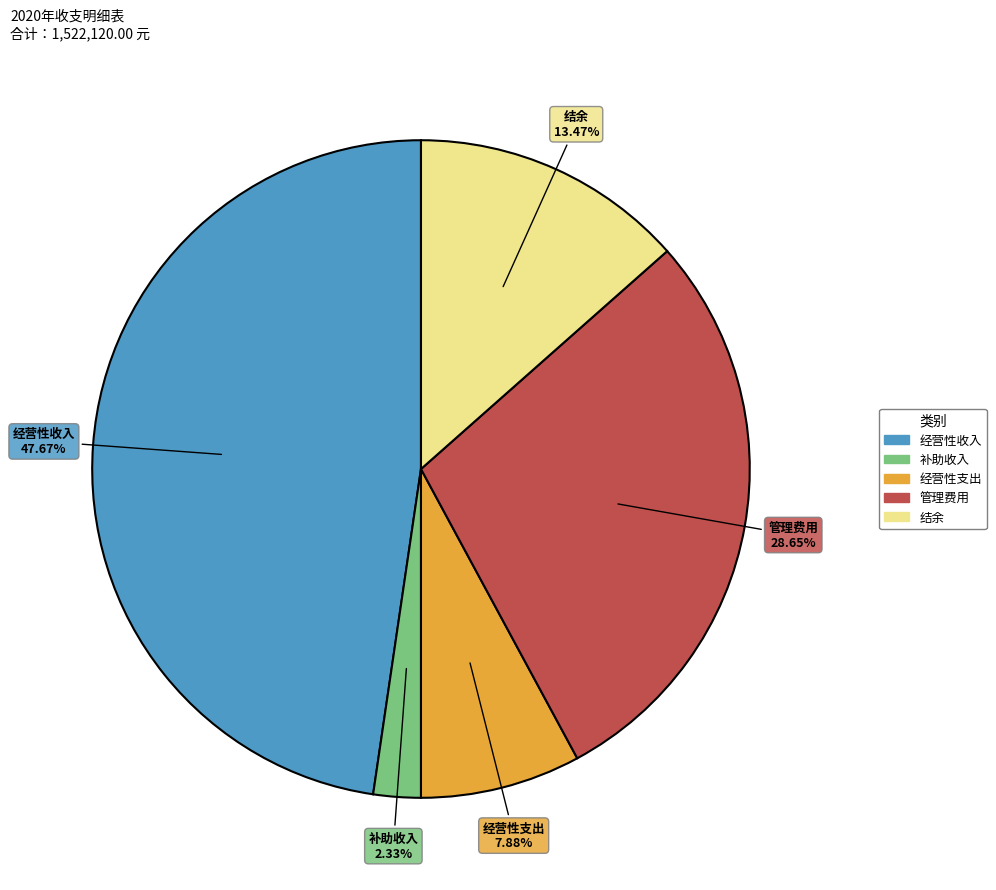

To the nearest percent, what is the average slice percentage?

20%